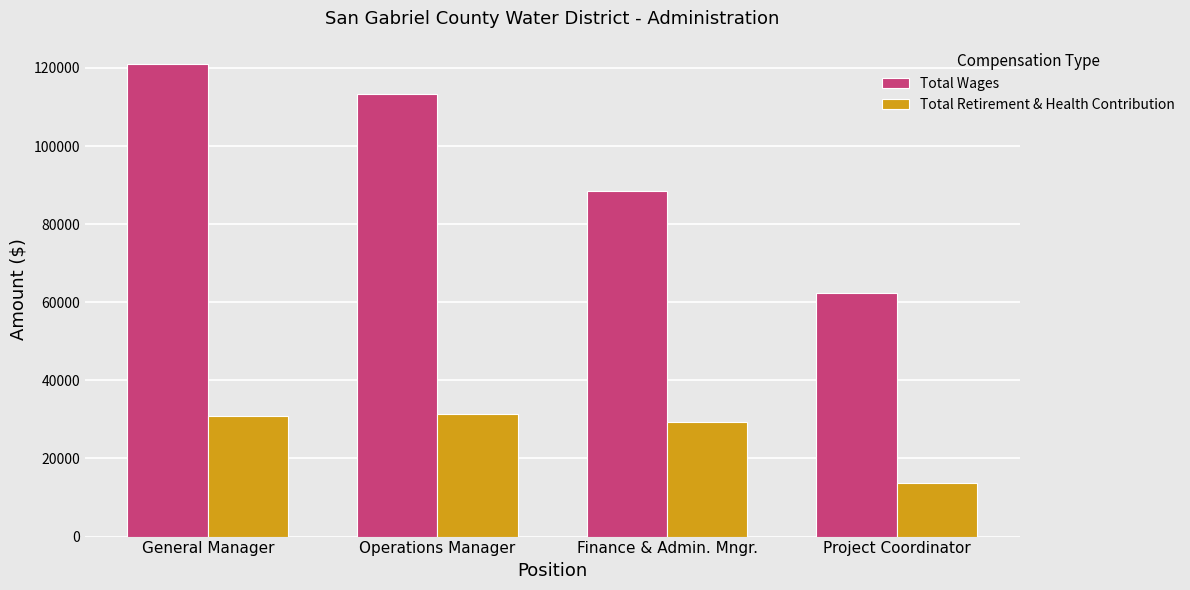

Which series has the widest spread of values?

Total Wages